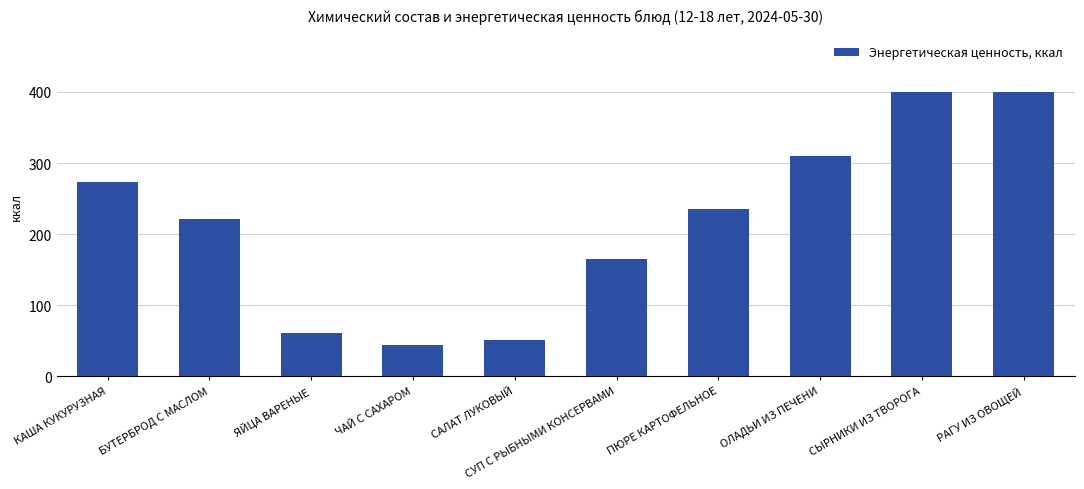

What is the sum of the values at РАГУ ИЗ ОВОЩЕЙ and ОЛАДЬИ ИЗ ПЕЧЕНИ?

710.0